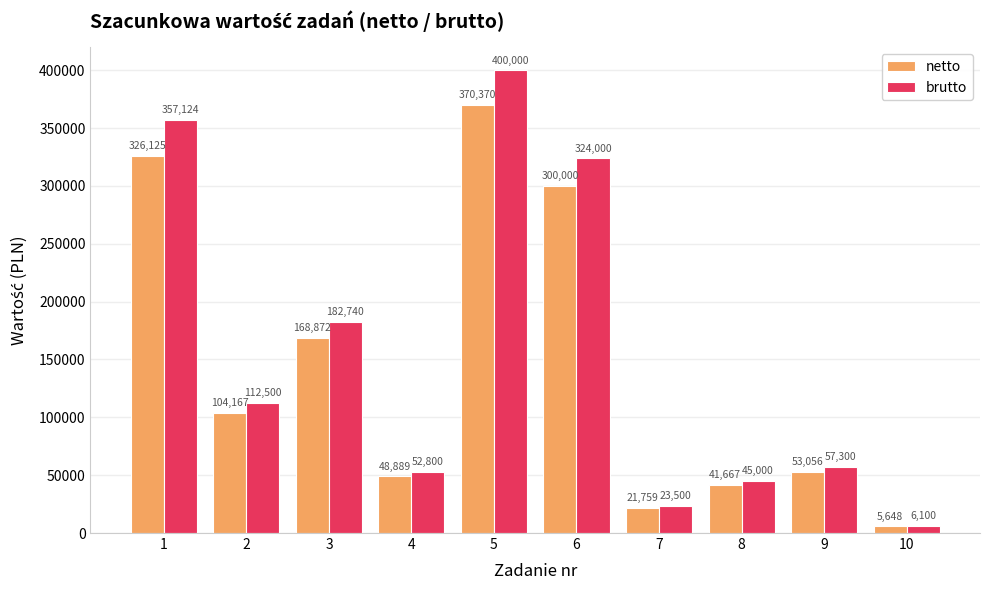

At which category does the chart reach its peak across all series?

5